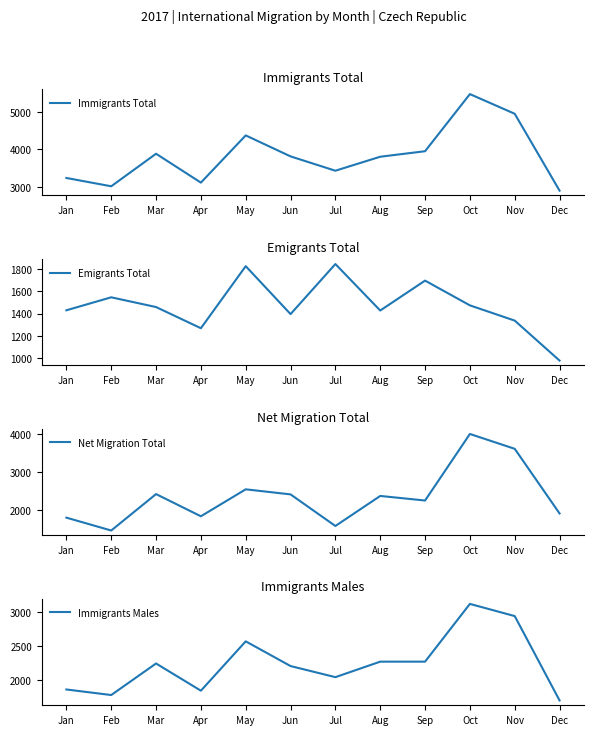

What is the difference between the maximum and minimum values in the Net Migration Total series?

2536